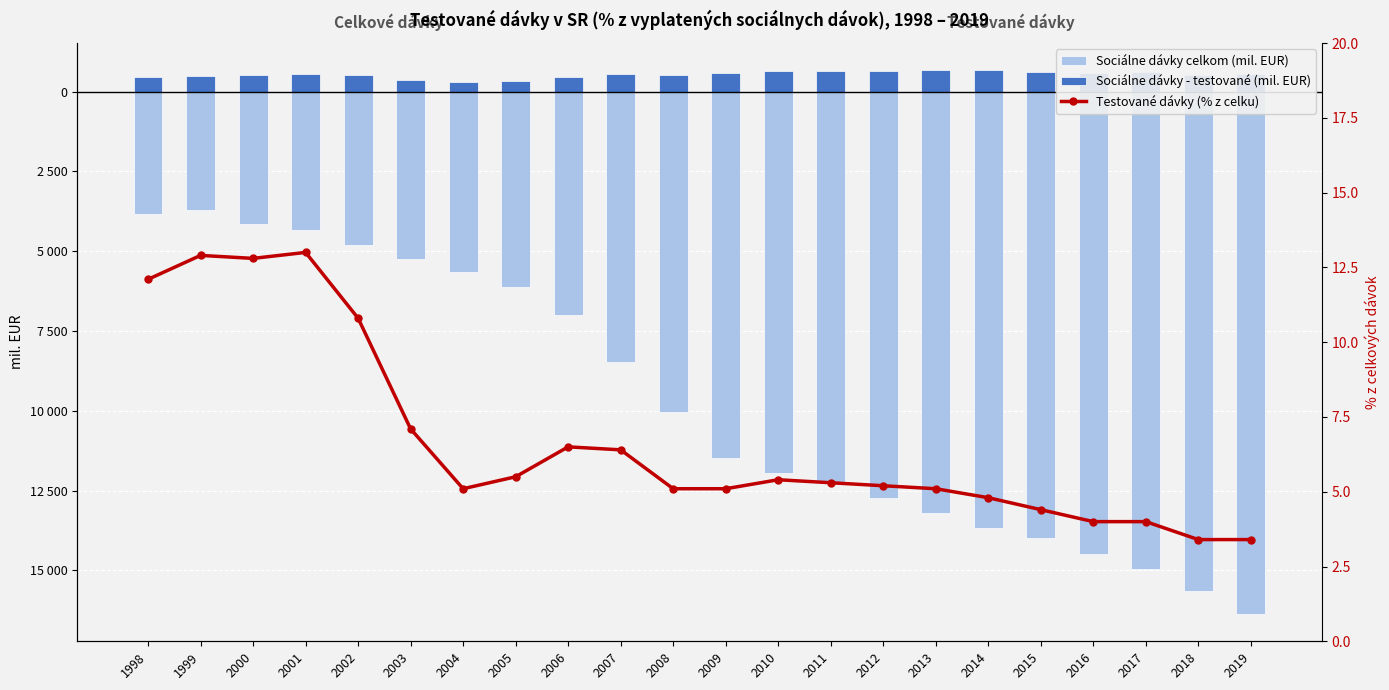

How many data points in Sociálne dávky - testované (mil. EUR) are less than 550?

11